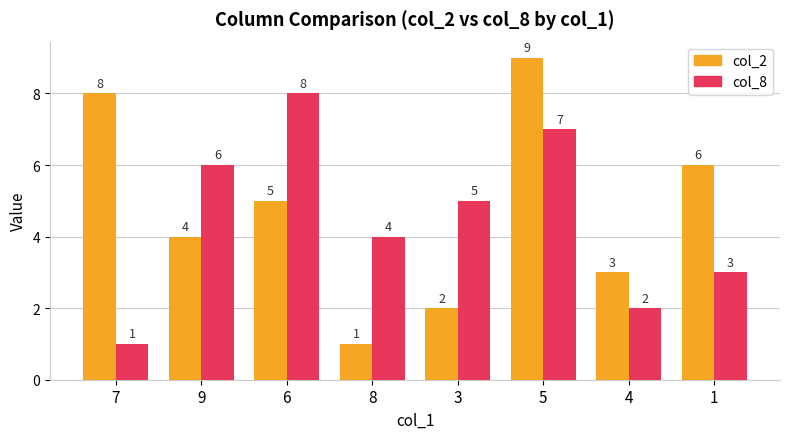

At which category is the sum across all series the highest?

5